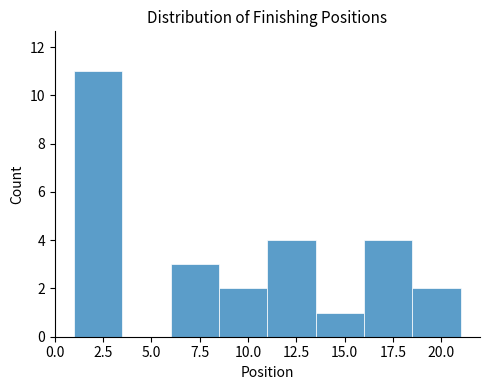

How tall is the bar that spans 11.0 to 13.5 on the x-axis? The values are not printed on the chart, so give them approximately, as read against the axis.

4